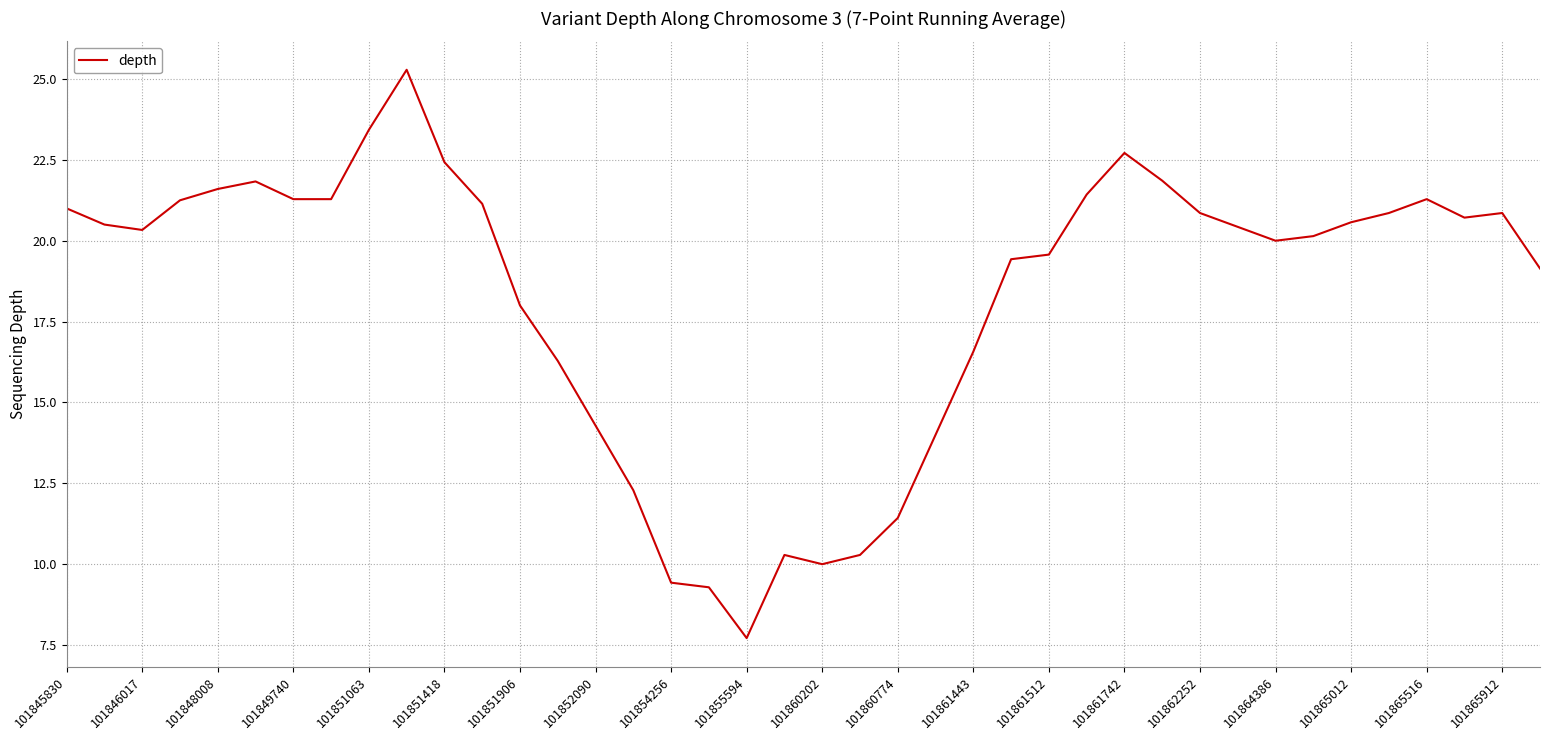

What is the greatest value displayed?

25.3